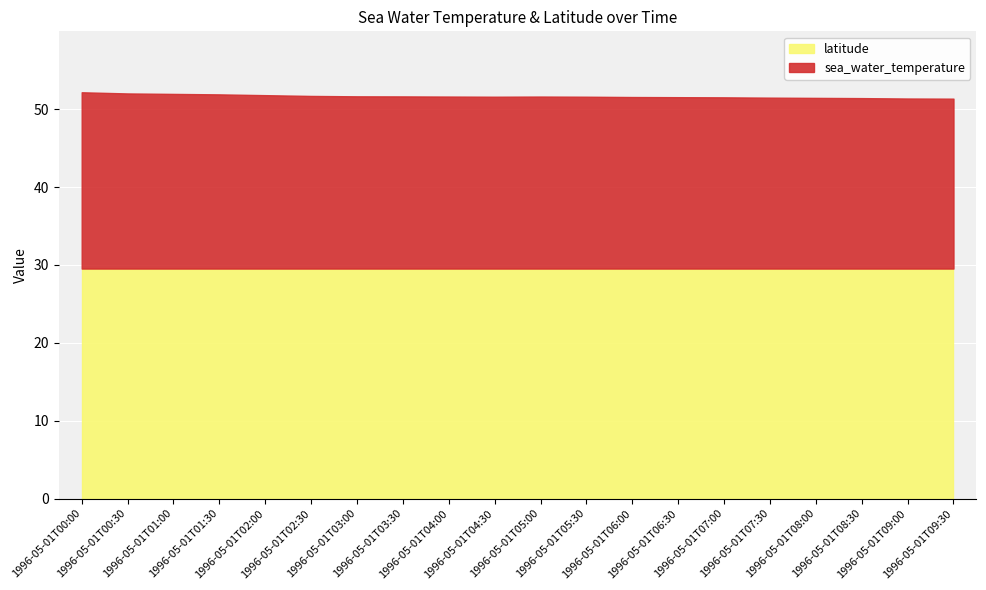

What is the minimum value shown in the chart?

21.8